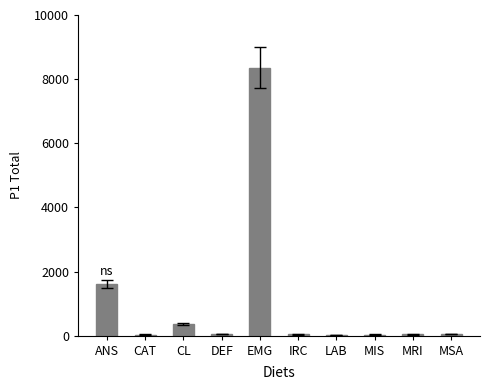

Is it true that the value at EMG is 14273.3?

False